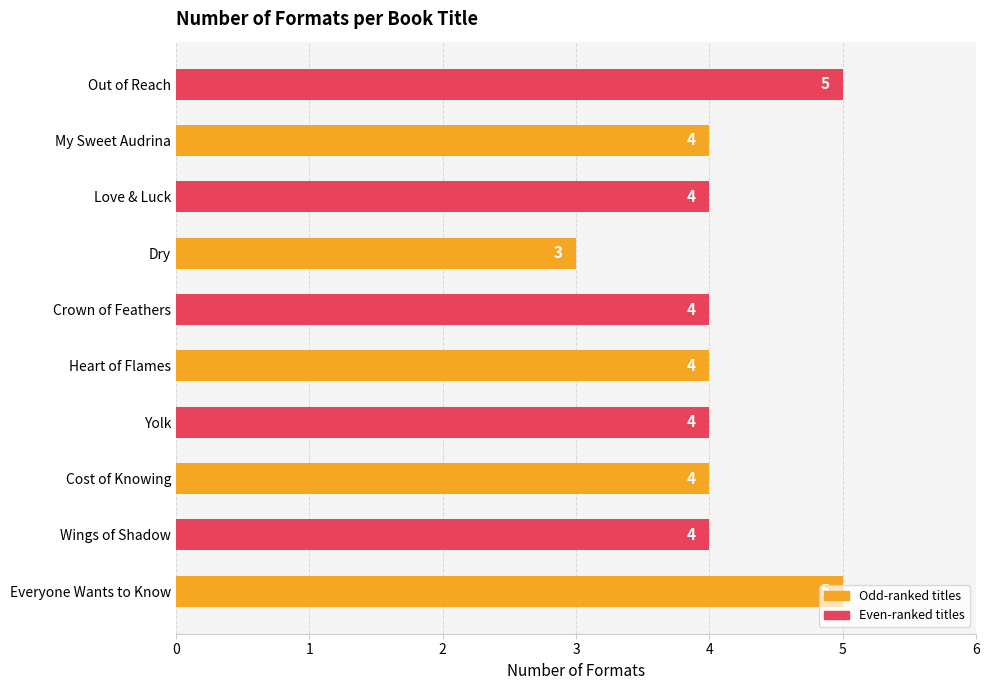

How many bars are there in total?

10